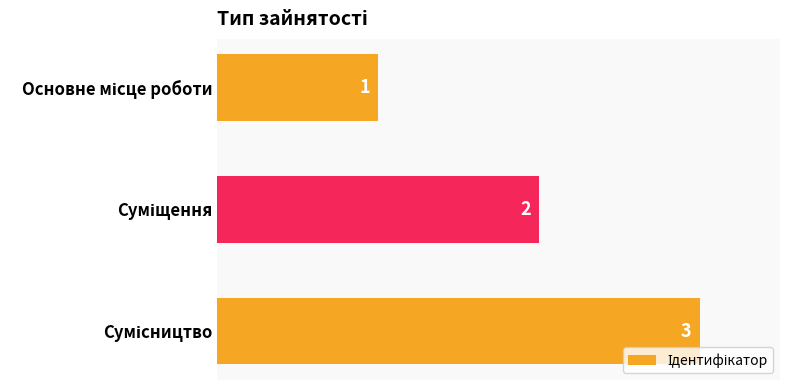

What is the sum of all values?

6